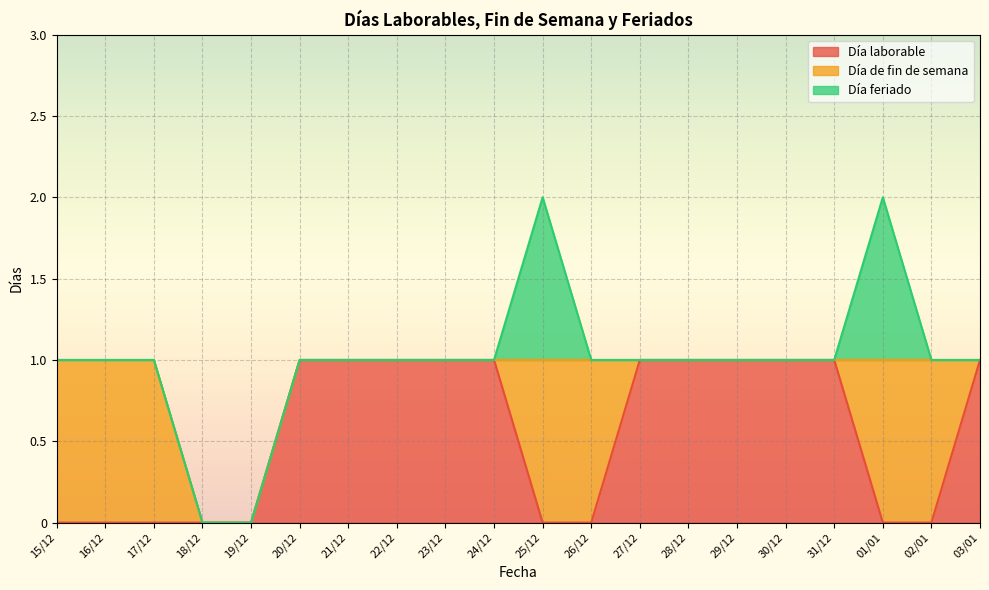

At which category is the sum across all series the highest?

25/12